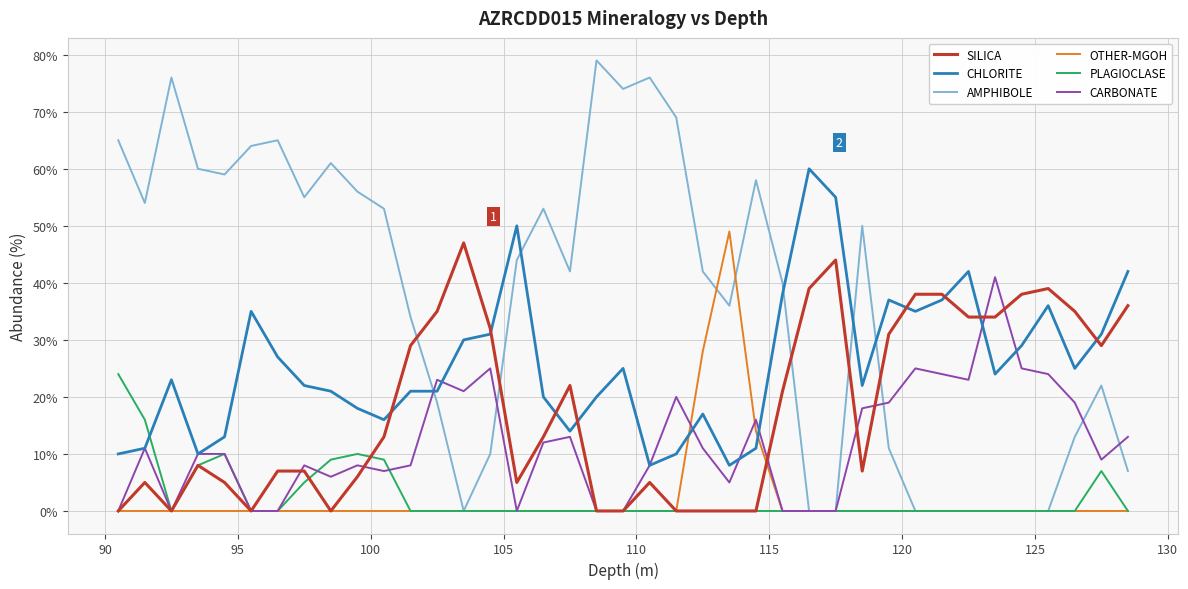

What is the average value of the PLAGIOCLASE series?

3